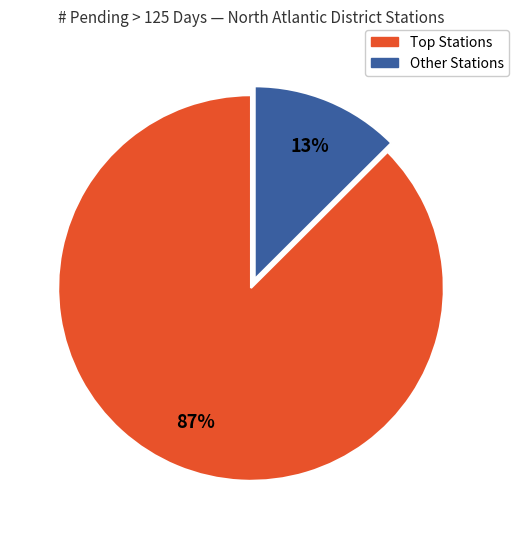

To the nearest percent, what is the average slice percentage?

50%